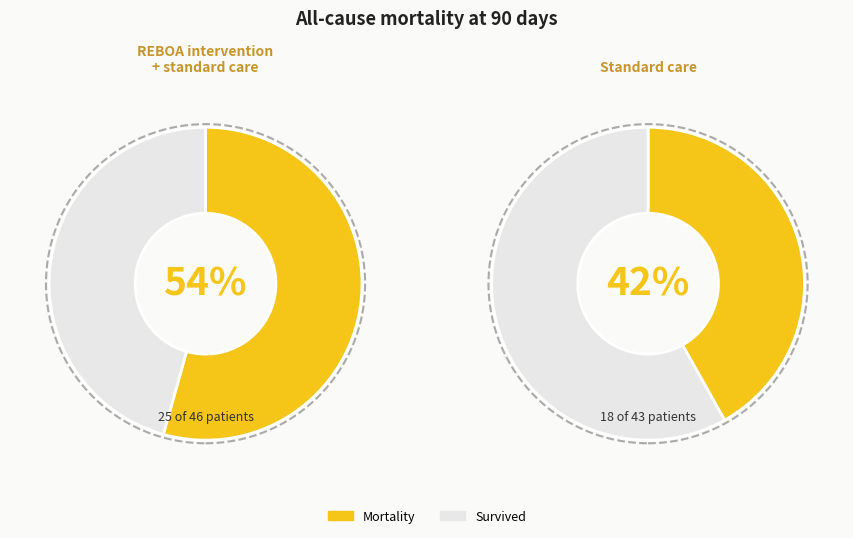

Combined, what portion of the pie is 0 and 1?

100.0%